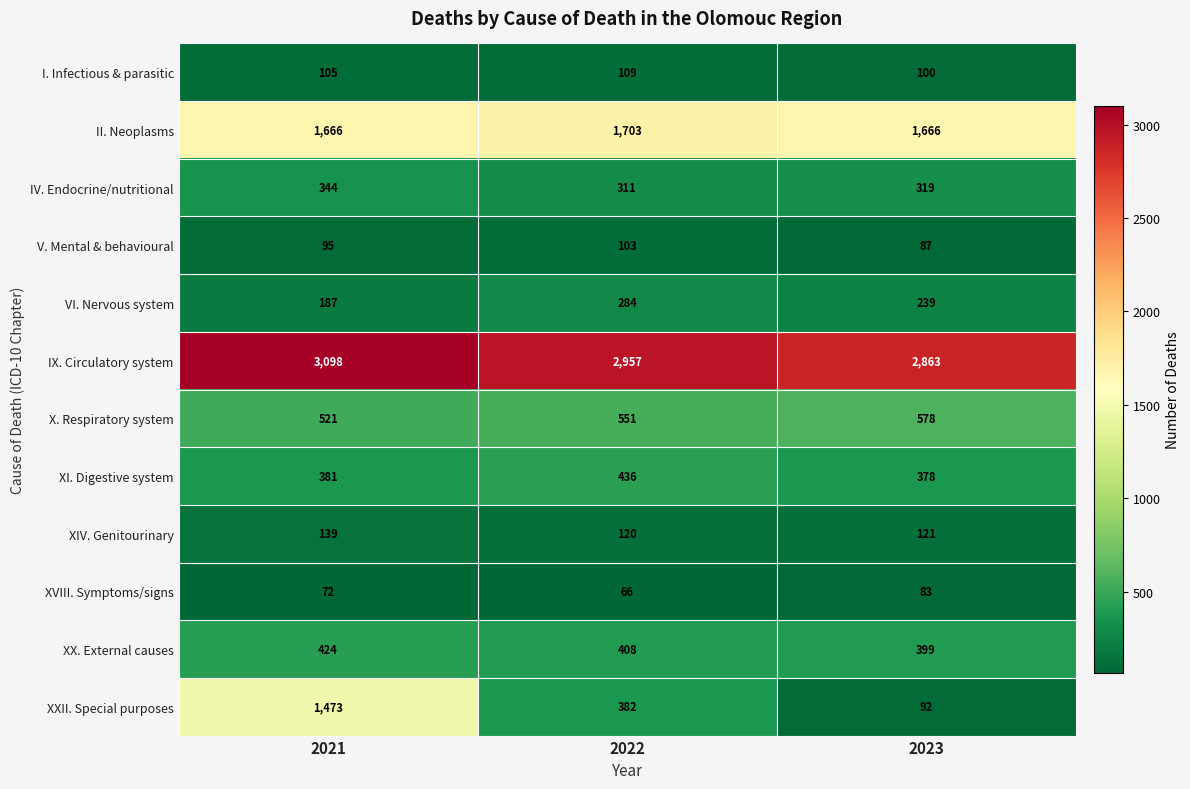

At which category is the sum across all series the highest?

2021